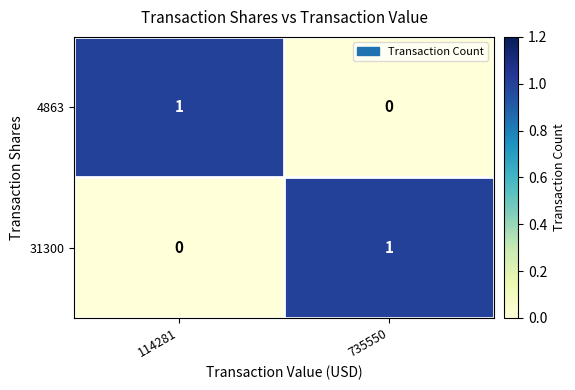

Where is 4863 nearest to the value 0?

735550